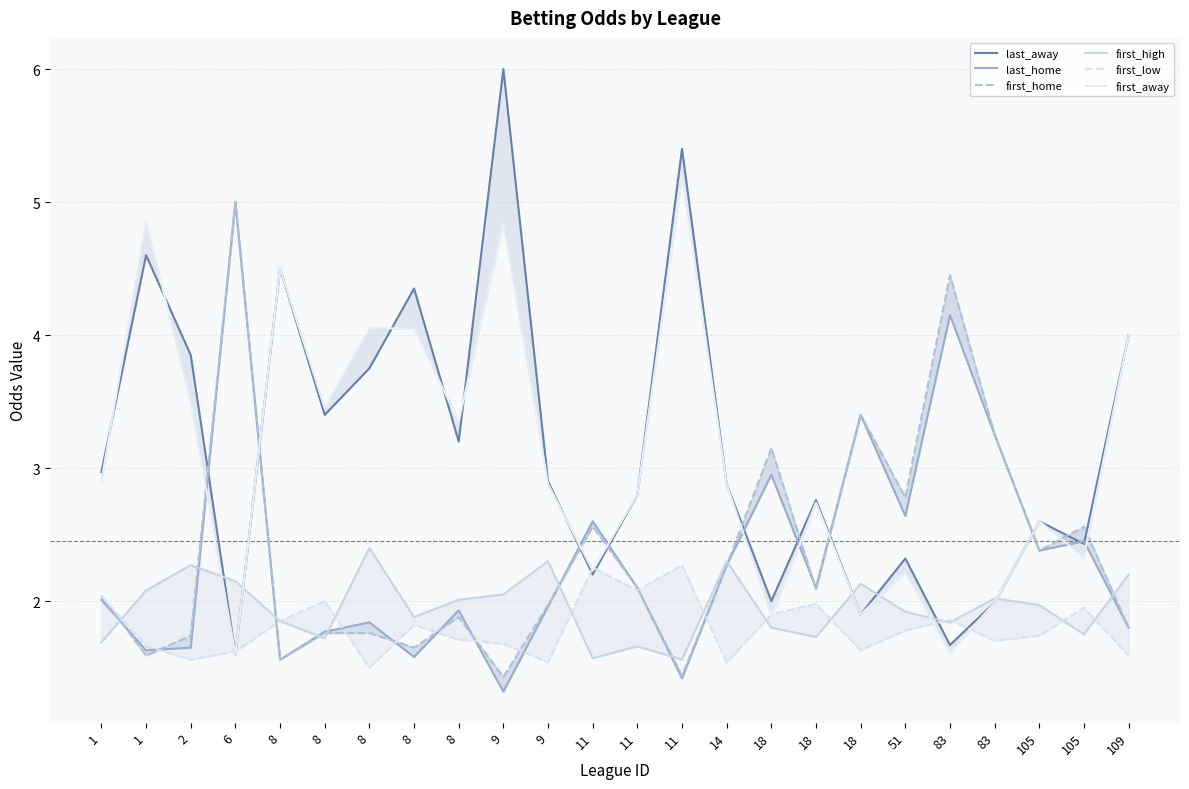

Reading left to right, transcribe all the data shown in this chart.

last_away: 3.0	4.6	3.9	1.6	4.5	3.4	3.8	4.3	3.2	6.0	2.9	2.2	2.8	5.4	2.9	2.0	2.8	1.9	2.3	1.7	2.0	2.6	2.4	4.0
last_home: 2.0	1.6	1.6	5.0	1.6	1.8	1.8	1.6	1.9	1.3	2.0	2.6	2.1	1.4	2.3	3.0	2.1	3.4	2.6	4.2	3.2	2.4	2.5	1.8
first_home: 2.0	1.6	1.7	5.0	1.6	1.8	1.8	1.6	1.9	1.4	2.0	2.6	2.1	1.4	2.3	3.1	2.1	3.4	2.8	4.5	3.2	2.4	2.6	1.8
first_high: 1.7	2.1	2.3	2.1	1.9	1.7	2.4	1.9	2.0	2.0	2.3	1.6	1.7	1.6	2.3	1.8	1.7	2.1	1.9	1.8	2.0	2.0	1.8	2.2
first_low: 2.0	1.7	1.6	1.6	1.9	2.0	1.5	1.8	1.7	1.7	1.5	2.2	2.1	2.3	1.5	1.9	2.0	1.6	1.8	1.9	1.7	1.7	1.9	1.6
first_away: 2.9	4.8	3.5	1.6	4.5	3.5	4.0	4.0	3.4	4.8	2.9	2.2	2.8	5.2	2.9	1.9	2.7	1.9	2.2	1.6	2.0	2.6	2.3	4.0